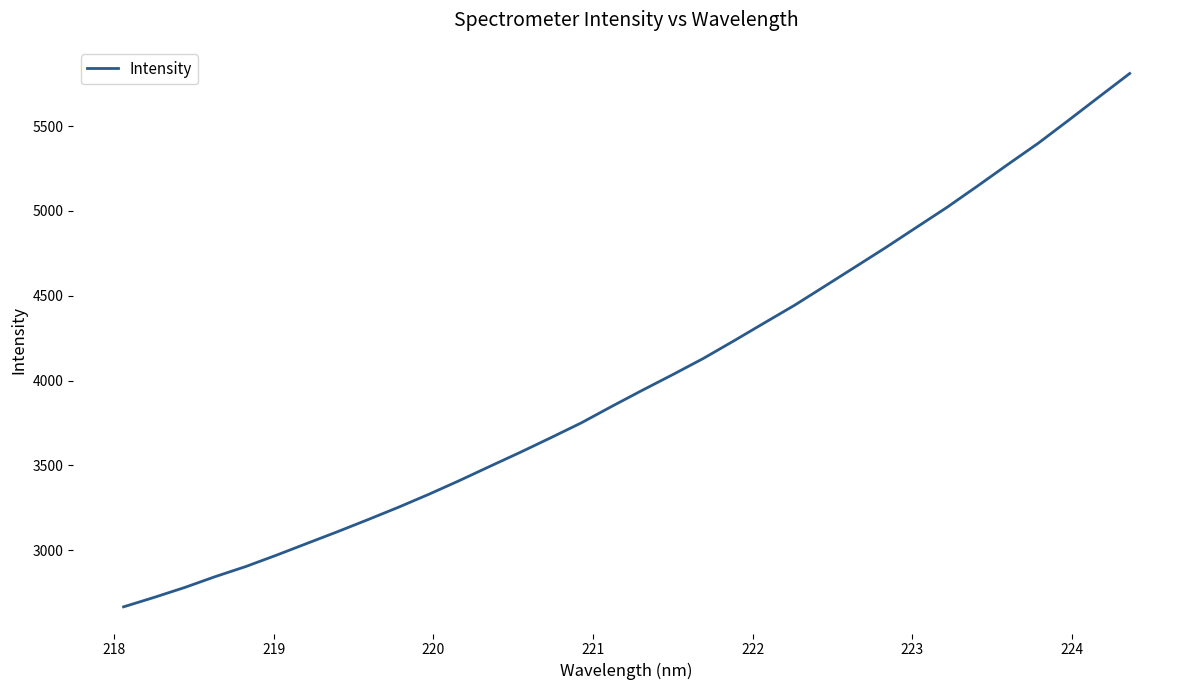

What is the difference between the maximum and minimum values?

3144.2